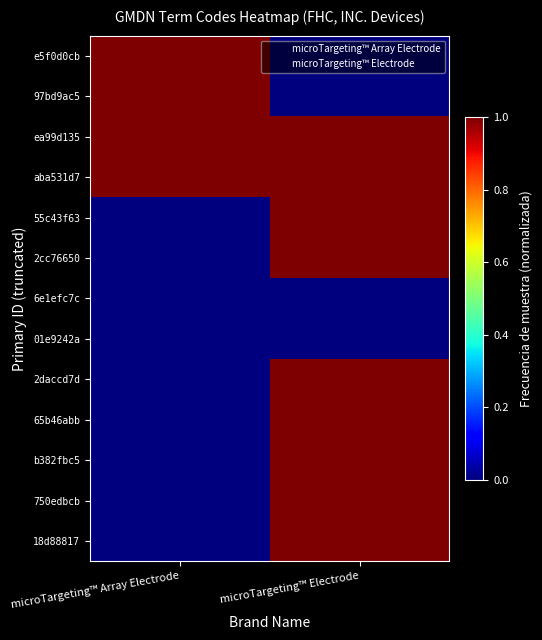

Reading left to right, list all the values displayed in this chart.

e5f0d0cb: microTargeting™ Array Electrode=1	microTargeting™ Electrode=0
97bd9ac5: microTargeting™ Array Electrode=1	microTargeting™ Electrode=0
ea99d135: microTargeting™ Array Electrode=1	microTargeting™ Electrode=1
aba531d7: microTargeting™ Array Electrode=1	microTargeting™ Electrode=1
55c43f63: microTargeting™ Array Electrode=0	microTargeting™ Electrode=1
2cc76650: microTargeting™ Array Electrode=0	microTargeting™ Electrode=1
6e1efc7c: microTargeting™ Array Electrode=0	microTargeting™ Electrode=0
01e9242a: microTargeting™ Array Electrode=0	microTargeting™ Electrode=0
2daccd7d: microTargeting™ Array Electrode=0	microTargeting™ Electrode=1
65b46abb: microTargeting™ Array Electrode=0	microTargeting™ Electrode=1
b382fbc5: microTargeting™ Array Electrode=0	microTargeting™ Electrode=1
750edbcb: microTargeting™ Array Electrode=0	microTargeting™ Electrode=1
18d88817: microTargeting™ Array Electrode=0	microTargeting™ Electrode=1